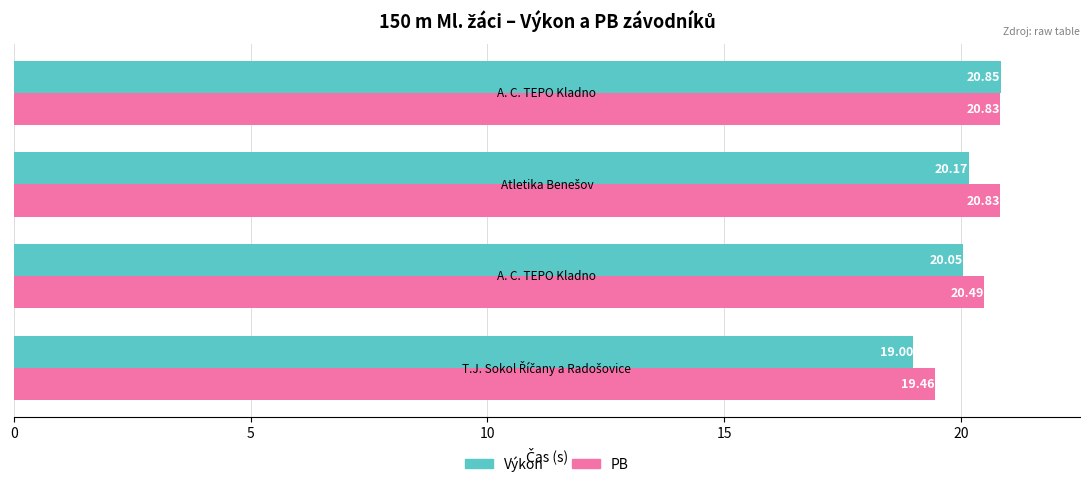

At how many categories does at least one series exceed 20?

3